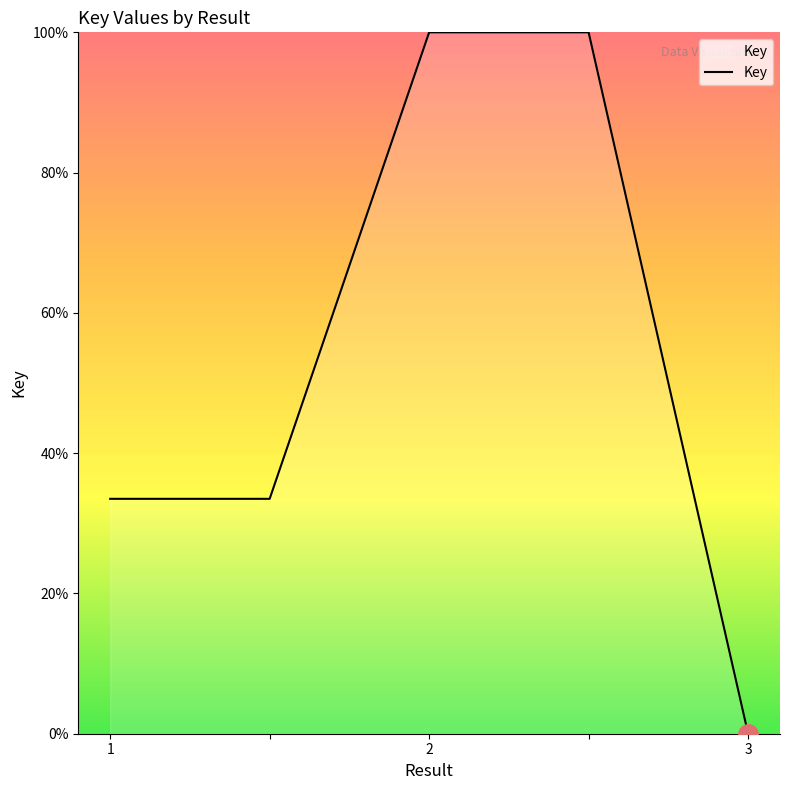

What is the average value?

53.4